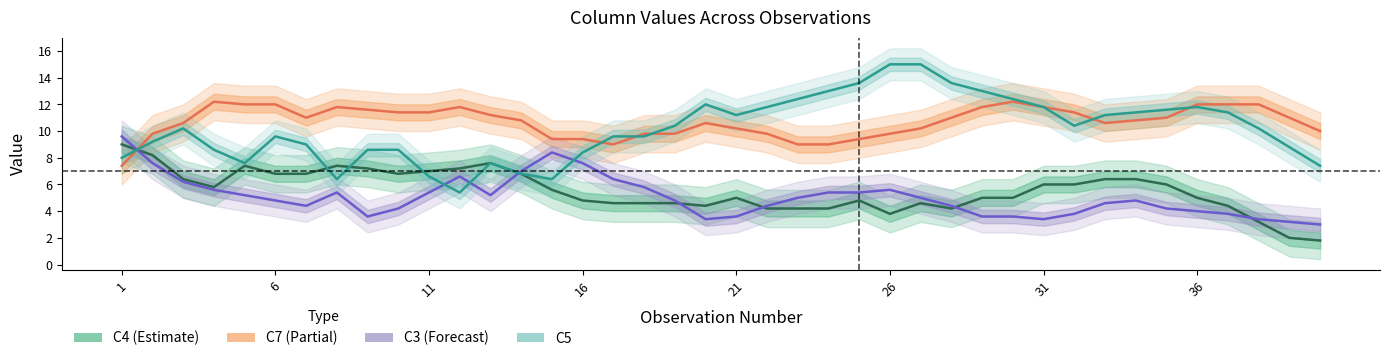

At how many categories does at least one series exceed 5?

40